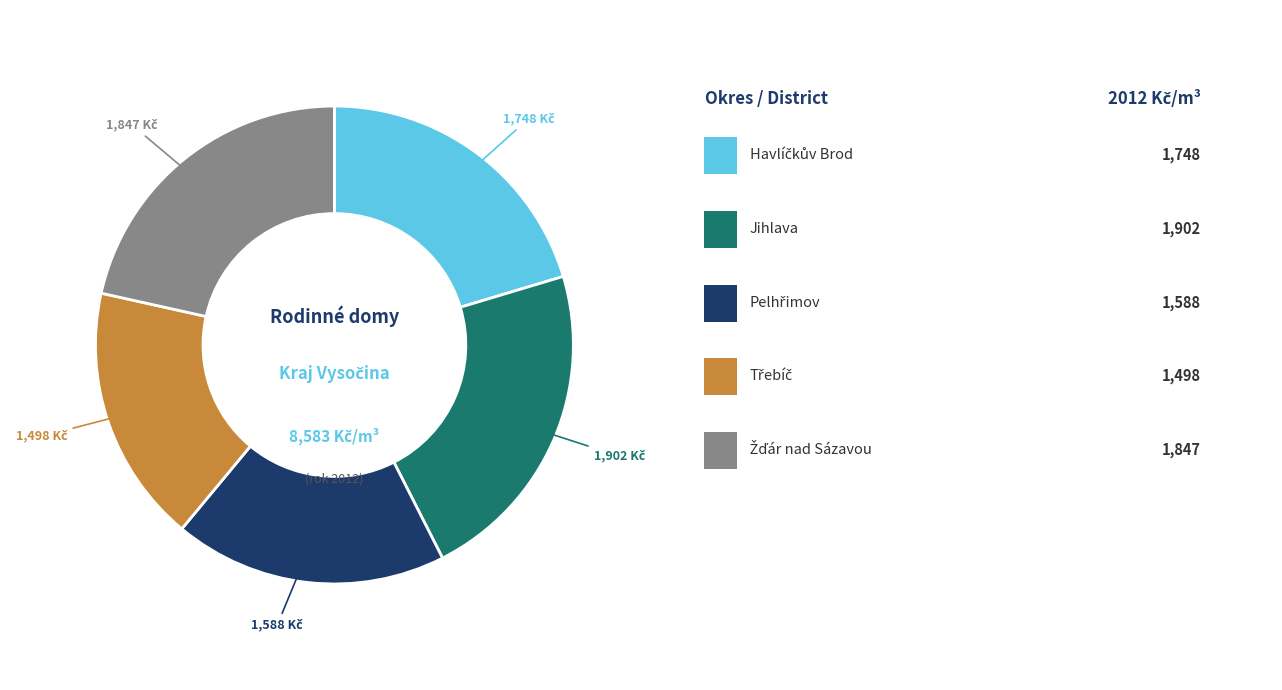

Is there any slice that represents more than half of the pie?

No